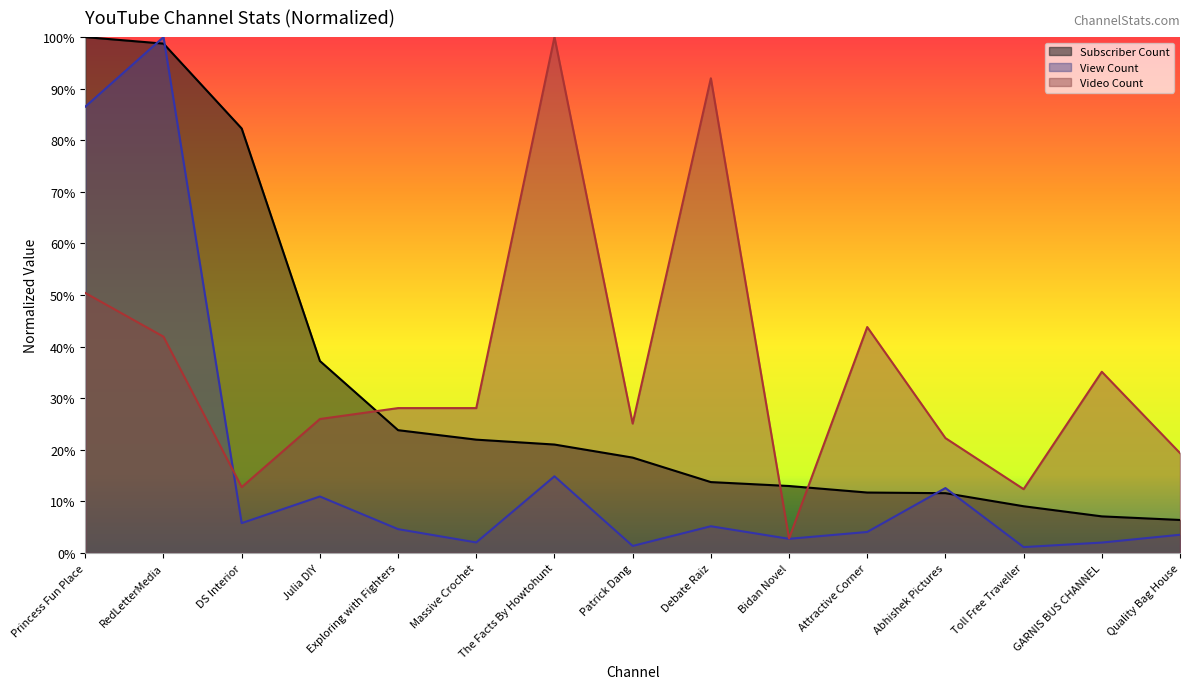

List the series in order of their overall mean, lowest first.

View Count, Subscriber Count, Video Count